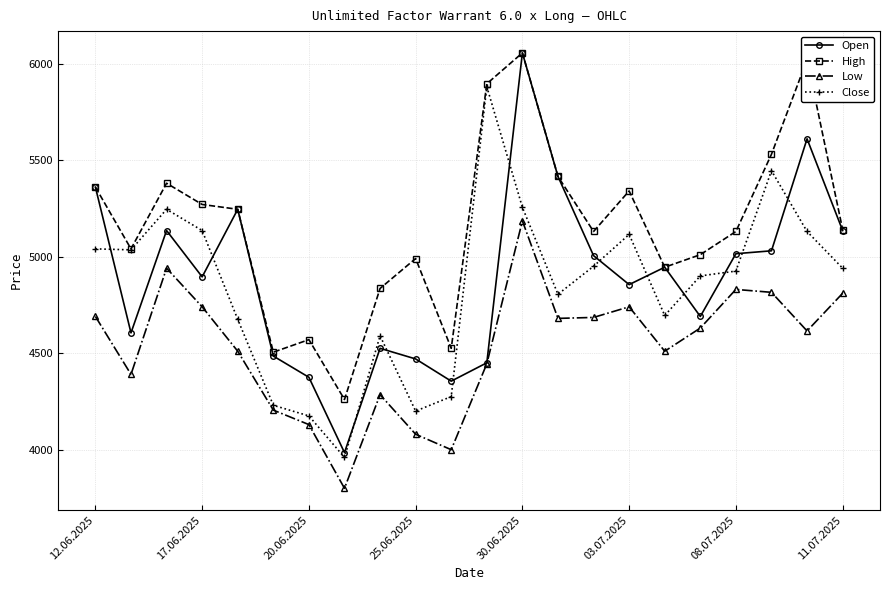

Does the chart have visible grid lines?

Yes